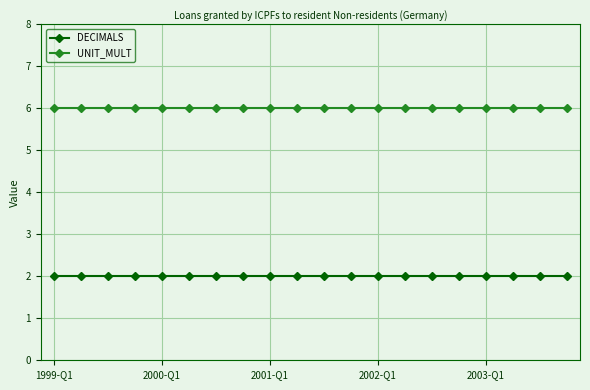

What are all the series names shown in the legend?

DECIMALS, UNIT_MULT